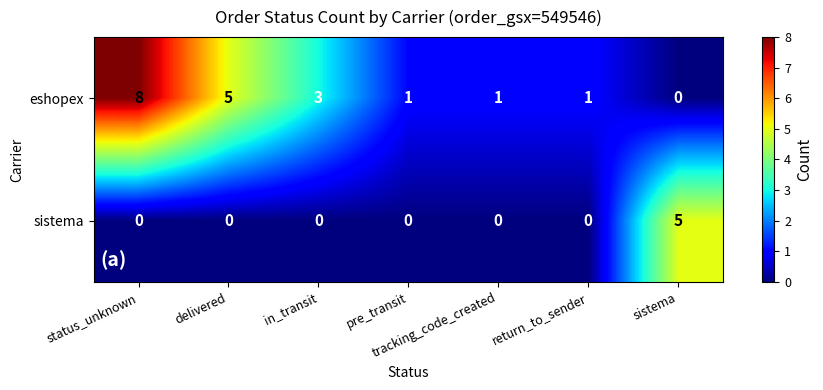

Count the number of data series in this chart.

2